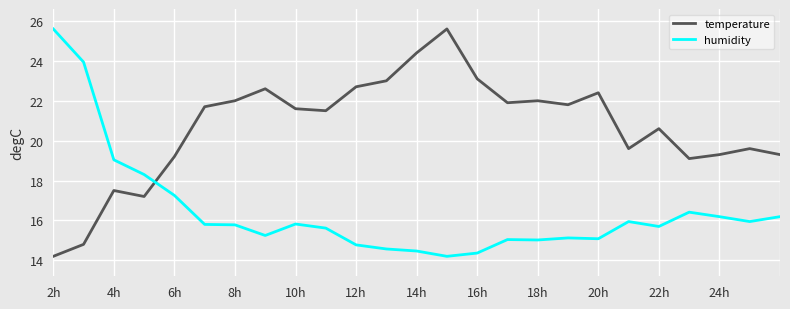

List the series in order of their overall mean, highest first.

temperature, humidity